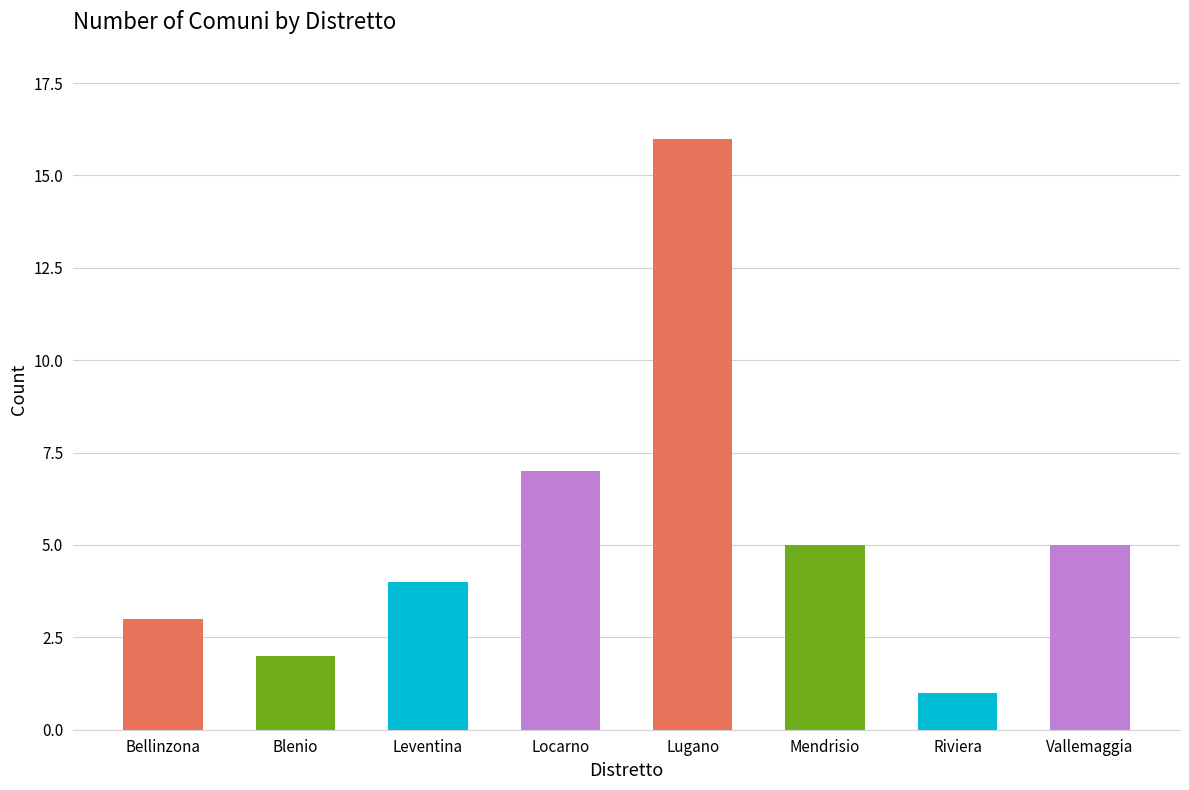

What is the average value?

5